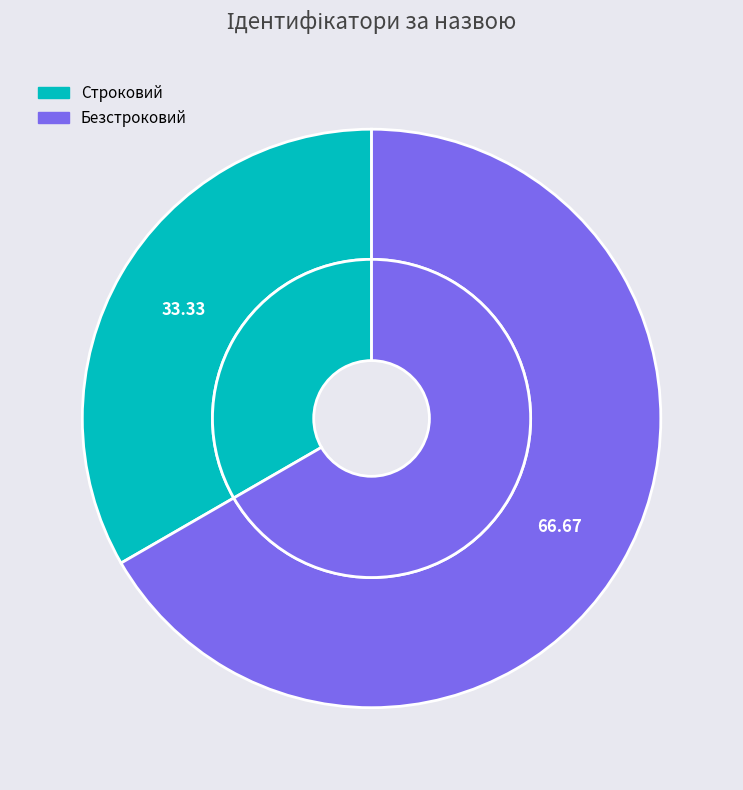

Does Безстроковий account for over 50% of the chart?

Yes